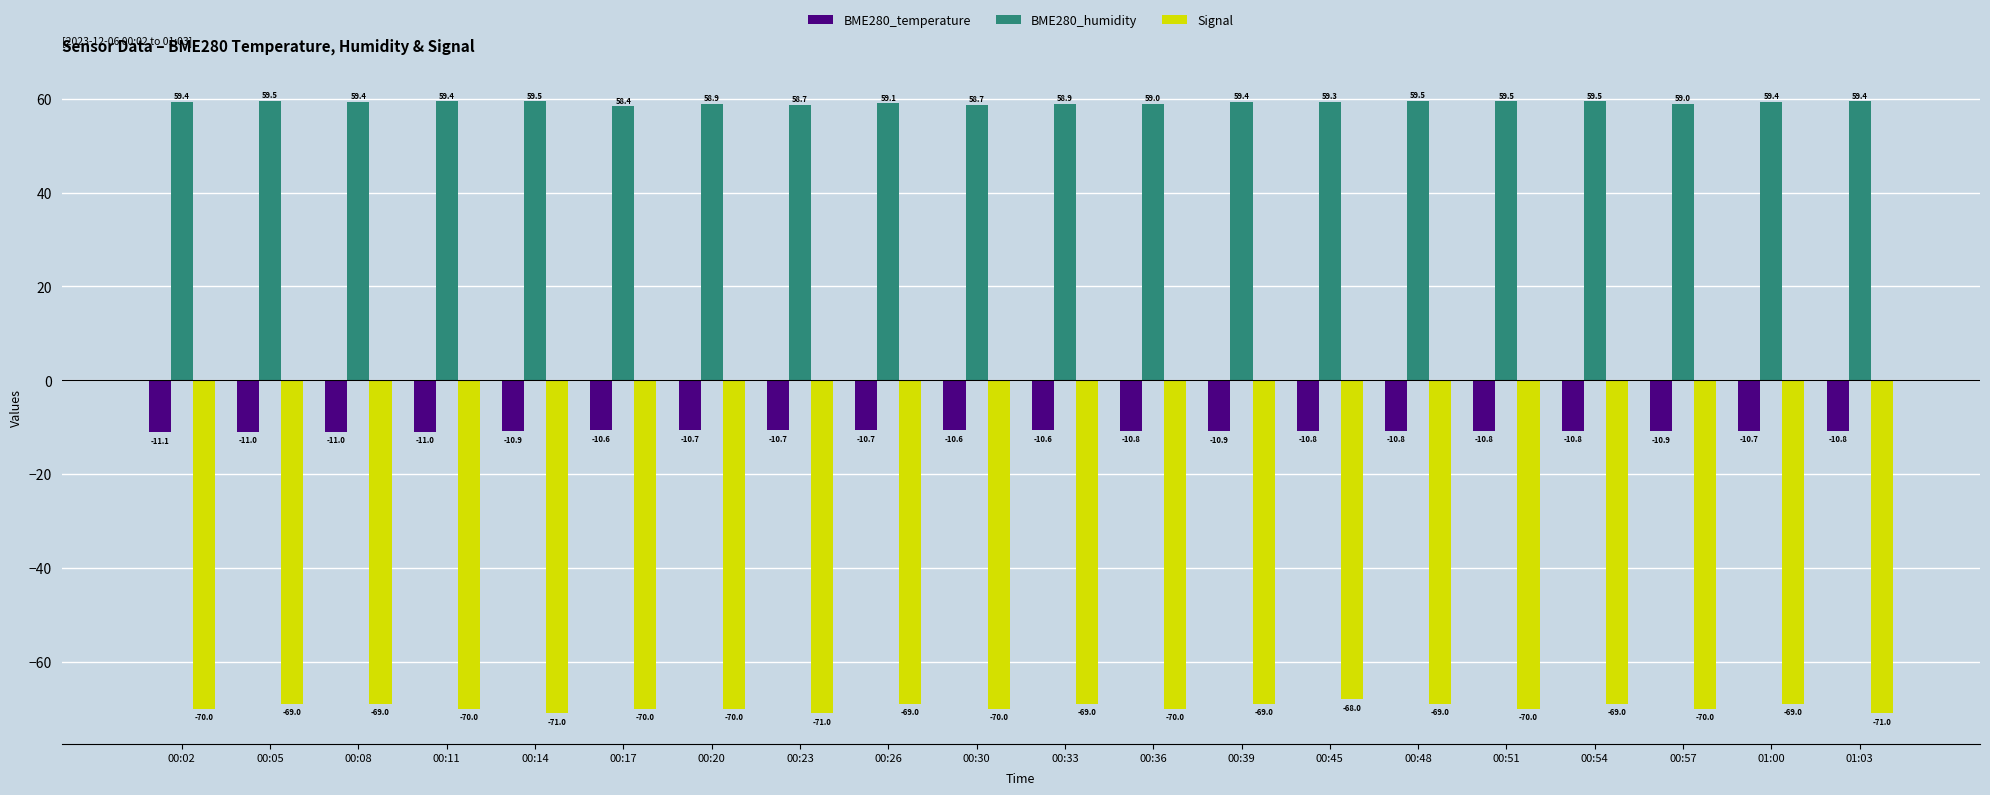

Which series has the largest range (max minus min)?

Signal